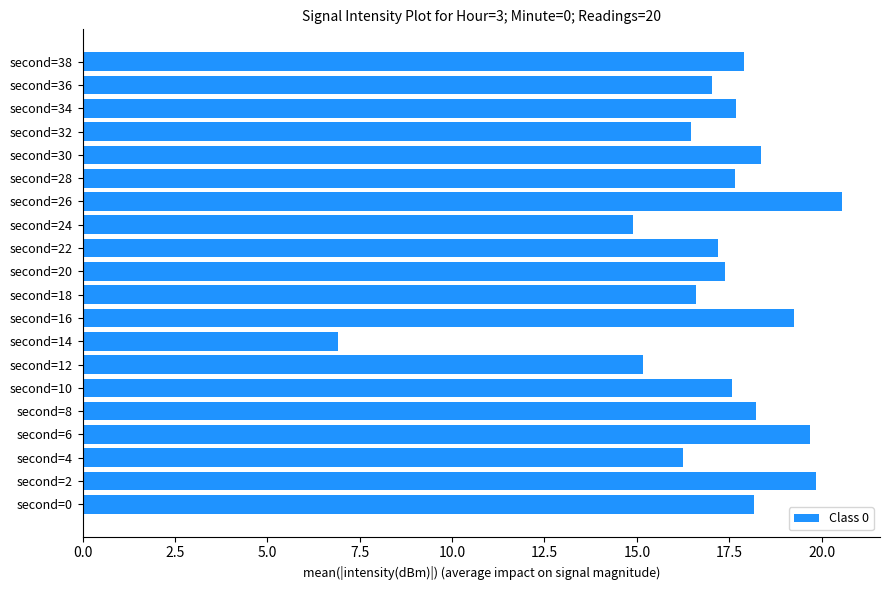

What is the minimum value shown in the chart?

6.9